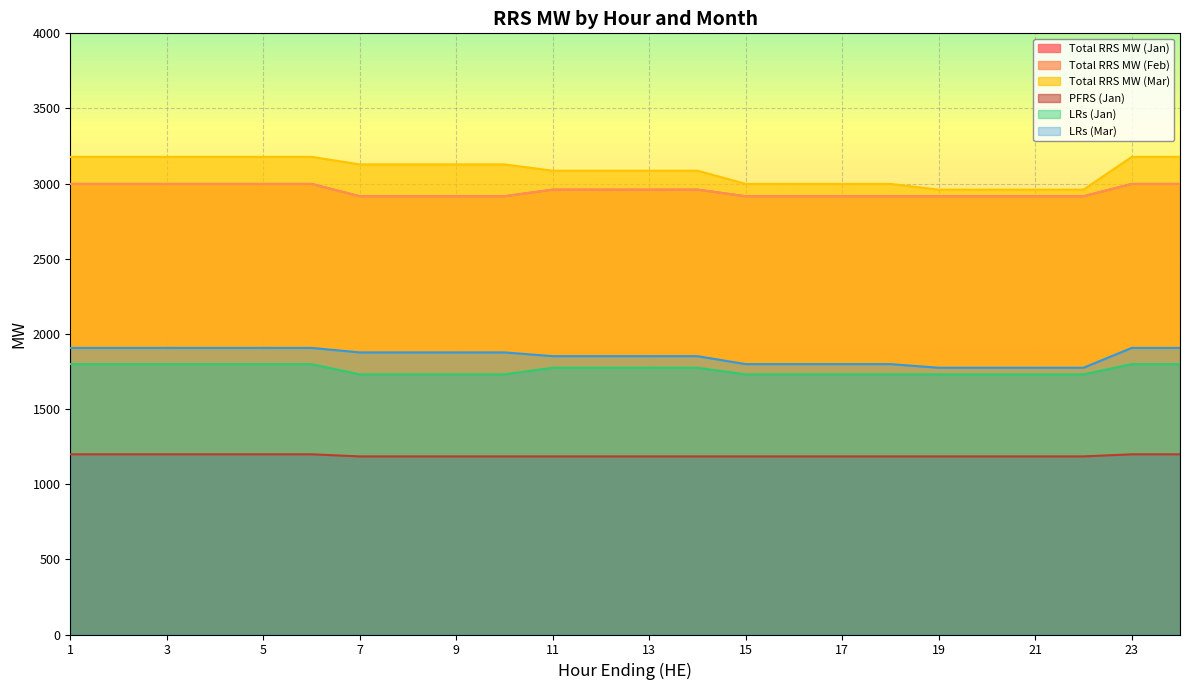

What is the difference between the second highest and minimum values in the Total RRS MW (Jan) series?

82